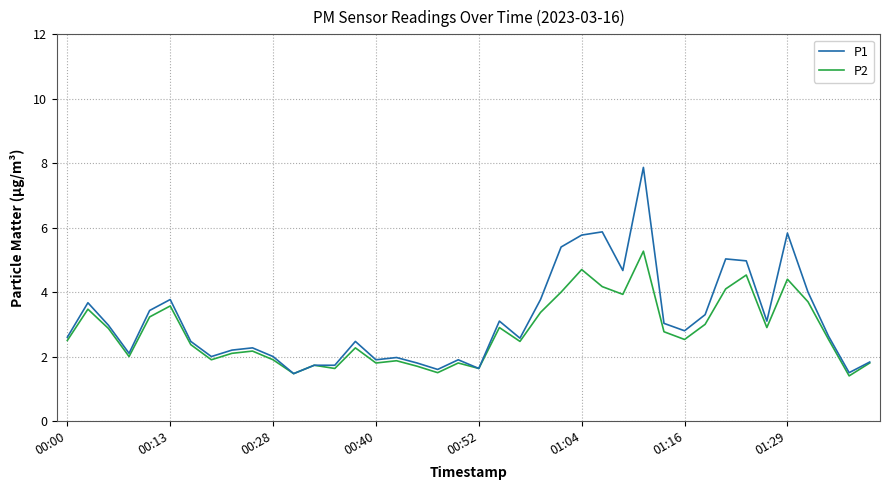

Which series has the widest spread of values?

P1